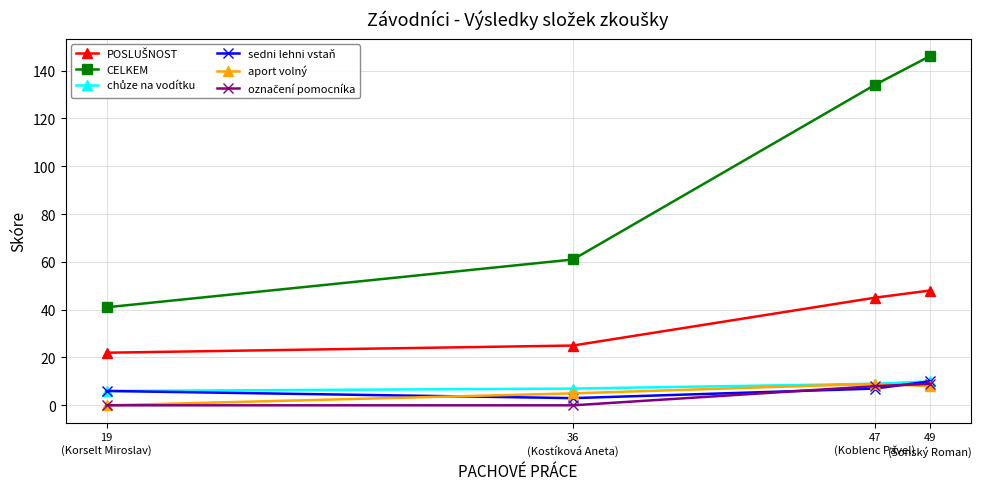

Reading left to right, extract all data points from this chart.

POSLUŠNOST: 49
(Šonský Roman)=48	47
(Koblenc Pavel)=45	36
(Kostíková Aneta)=25	19
(Korselt Miroslav)=22
CELKEM: 49
(Šonský Roman)=146	47
(Koblenc Pavel)=134	36
(Kostíková Aneta)=61	19
(Korselt Miroslav)=41
chůze na vodítku: 49
(Šonský Roman)=10	47
(Koblenc Pavel)=9	36
(Kostíková Aneta)=7	19
(Korselt Miroslav)=6
sedni lehni vstaň: 49
(Šonský Roman)=10	47
(Koblenc Pavel)=7	36
(Kostíková Aneta)=3	19
(Korselt Miroslav)=6
aport volný: 49
(Šonský Roman)=8	47
(Koblenc Pavel)=9	36
(Kostíková Aneta)=5	19
(Korselt Miroslav)=0
označení pomocníka: 49
(Šonský Roman)=9	47
(Koblenc Pavel)=8	36
(Kostíková Aneta)=0	19
(Korselt Miroslav)=0